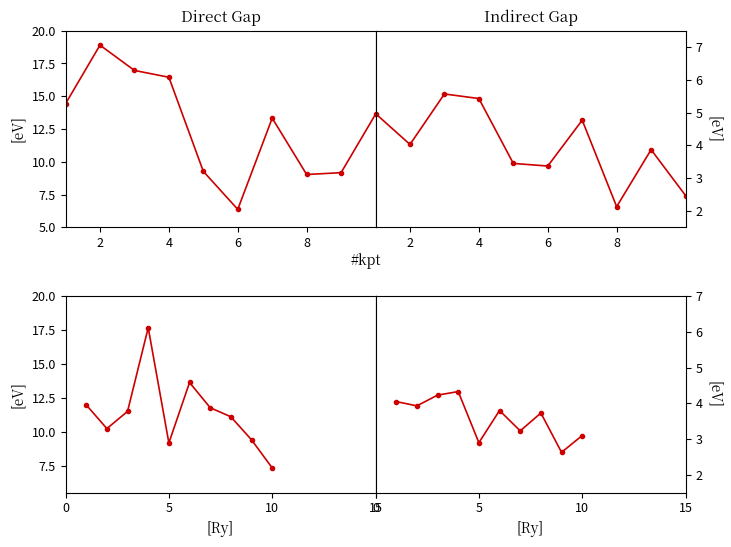

At how many categories does at least one series exceed 16?

1